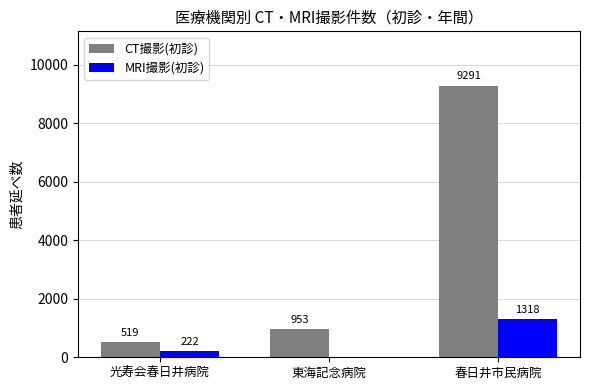

What is the total value across all series at 東海記念病院?

953